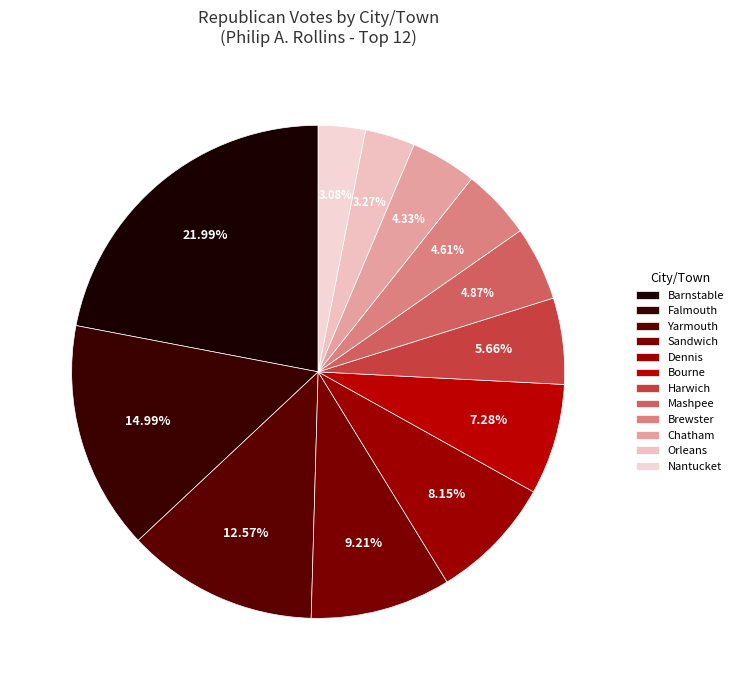

Between Falmouth and Brewster, which is larger?

Falmouth